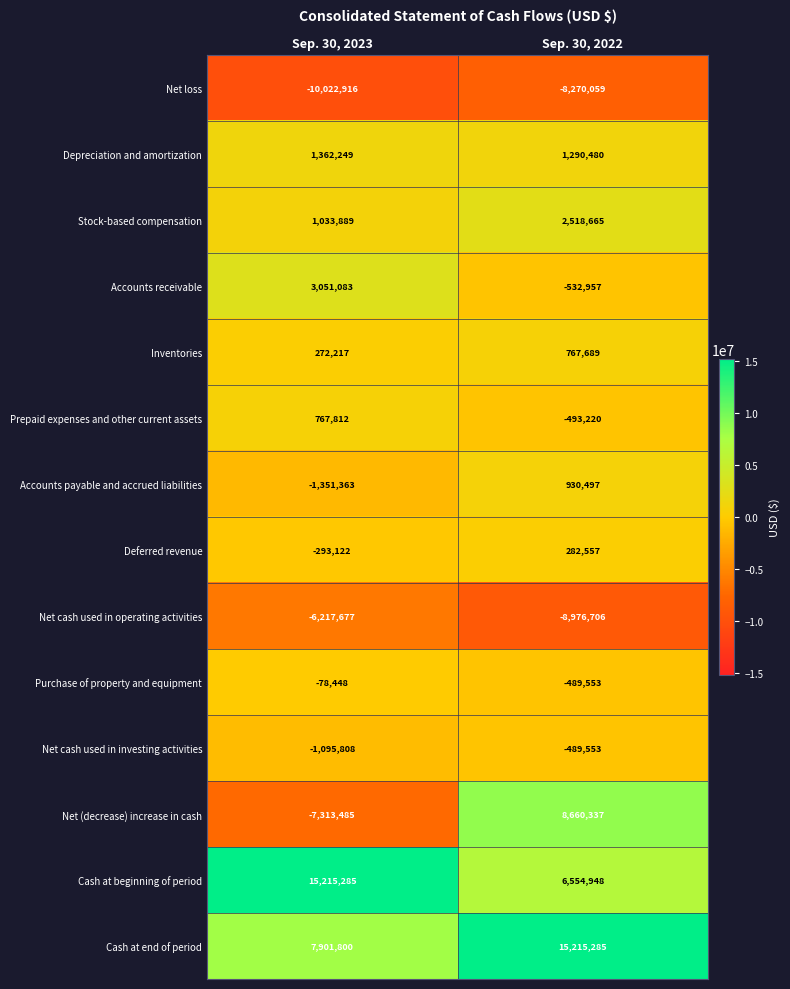

The Stock-based compensation series shows 825249 at Sep. 30, 2022. True or false?

False